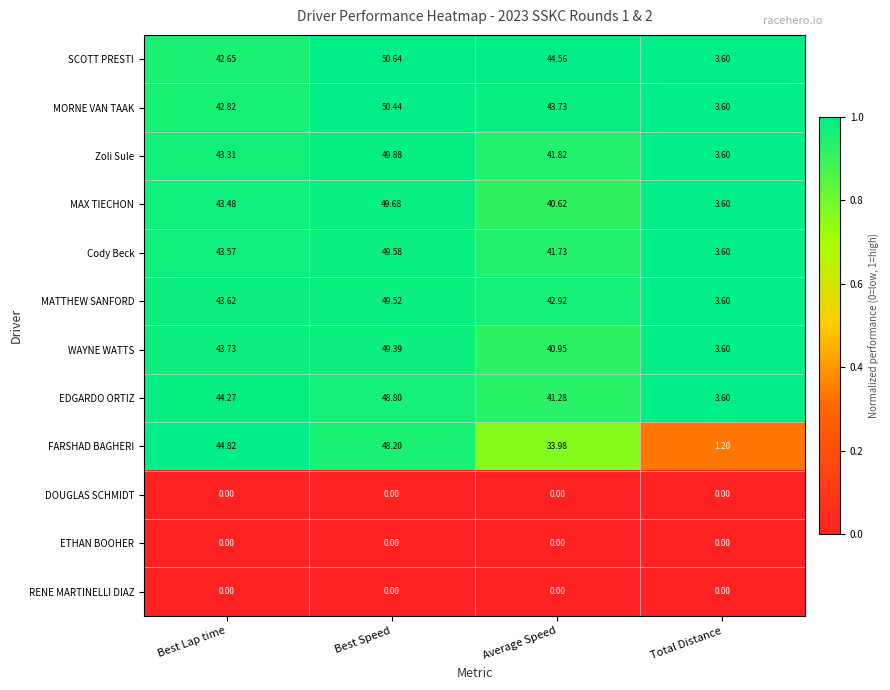

At which category is the sum across all series the highest?

Best Speed